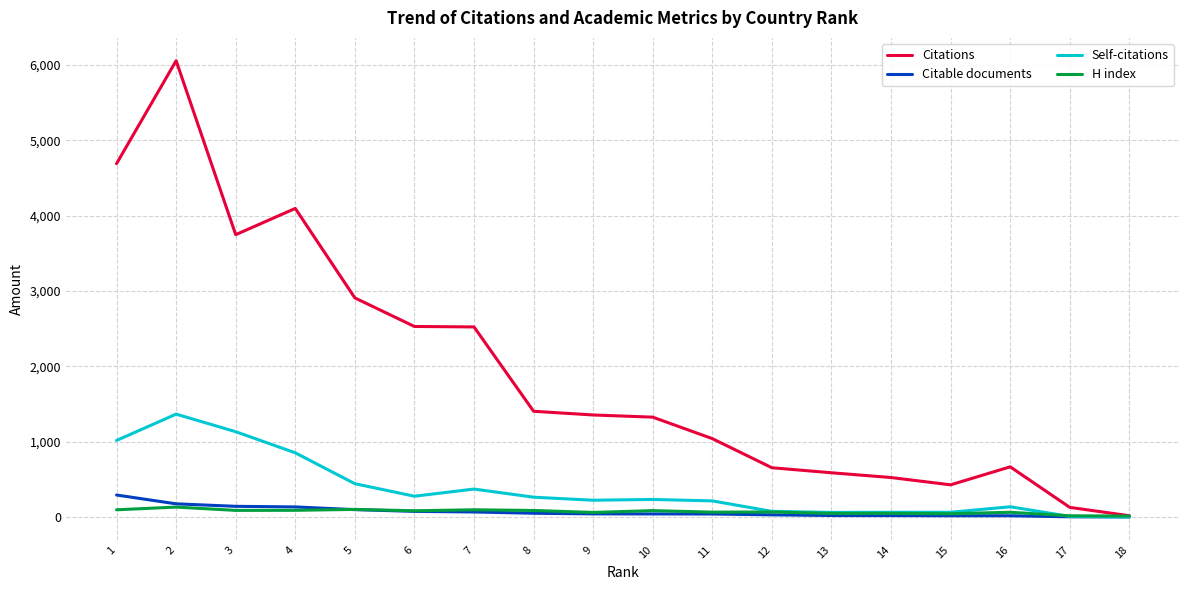

What are all the series names shown in the legend?

Citations, Citable documents, Self-citations, H index